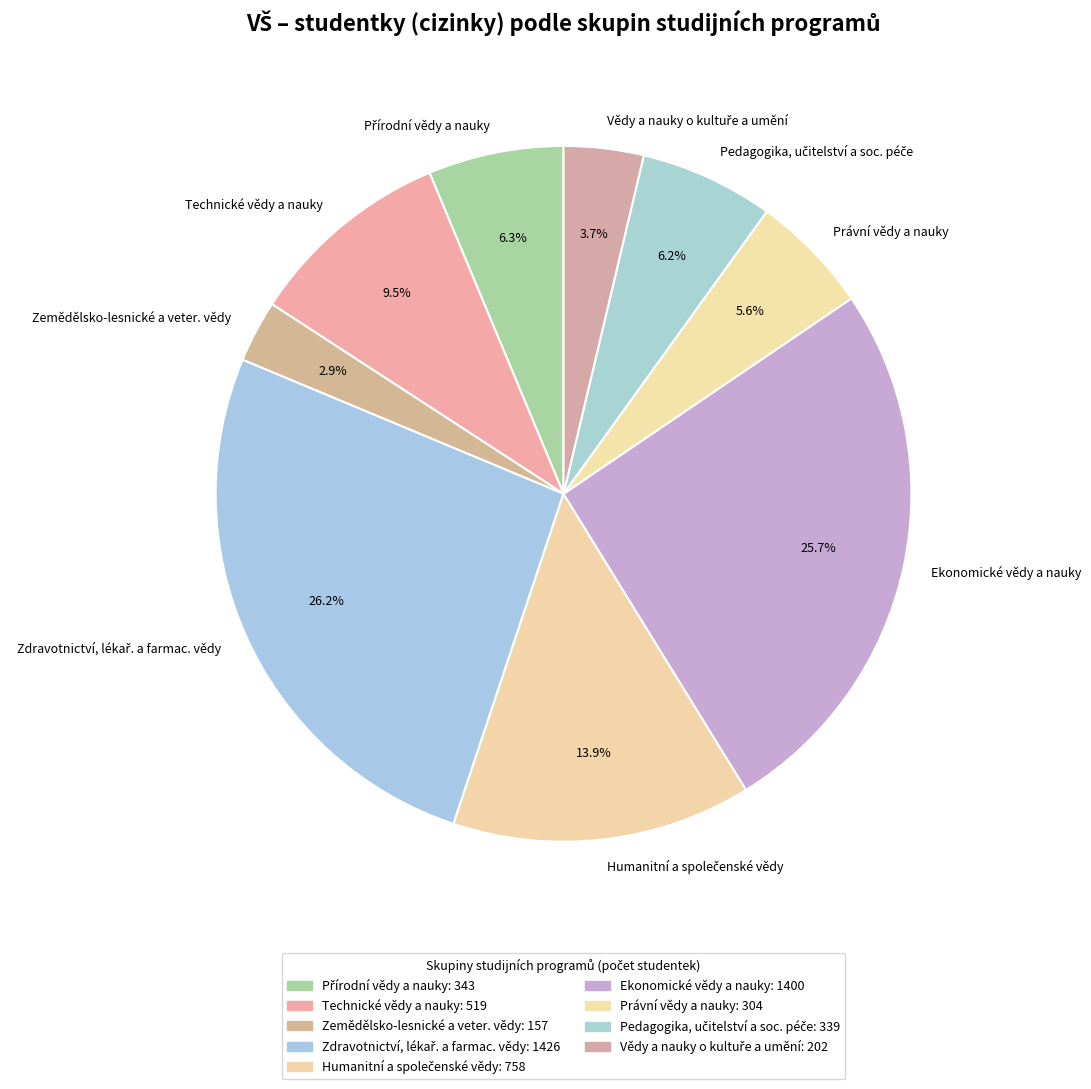

Which category has the smallest portion of the pie?

Zemědělsko-lesnické a veter. vědy